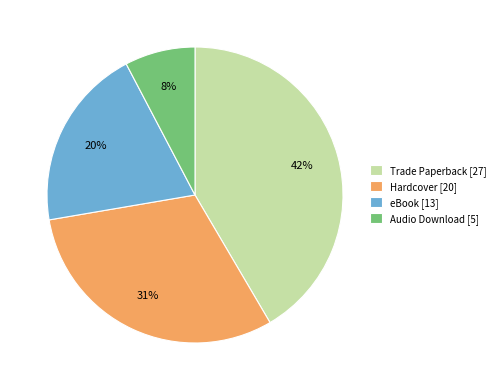

Count the number of slices in the pie.

4